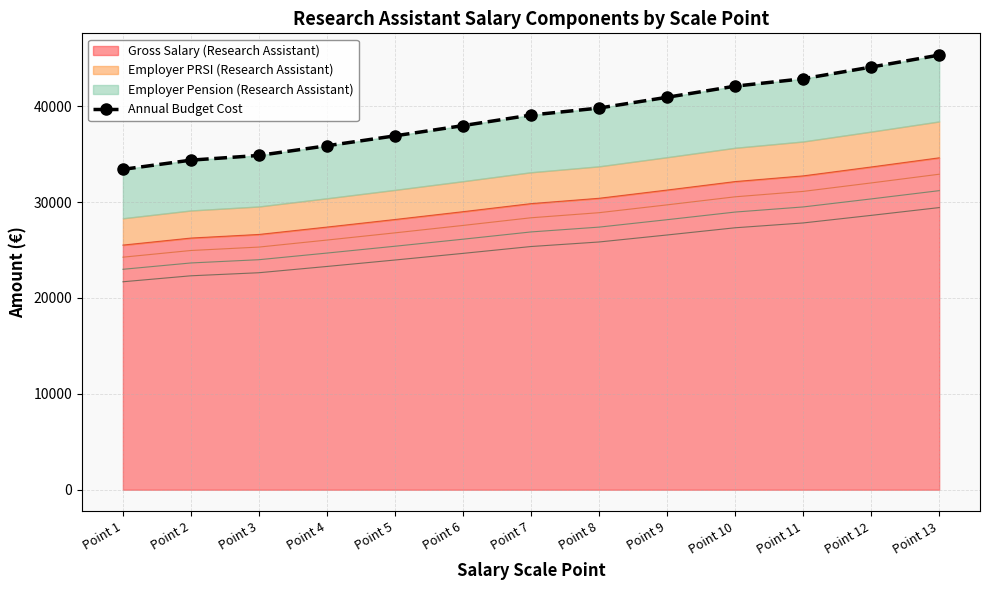

The chart shows a value of 45324.4 at Point 13. True or false?

True